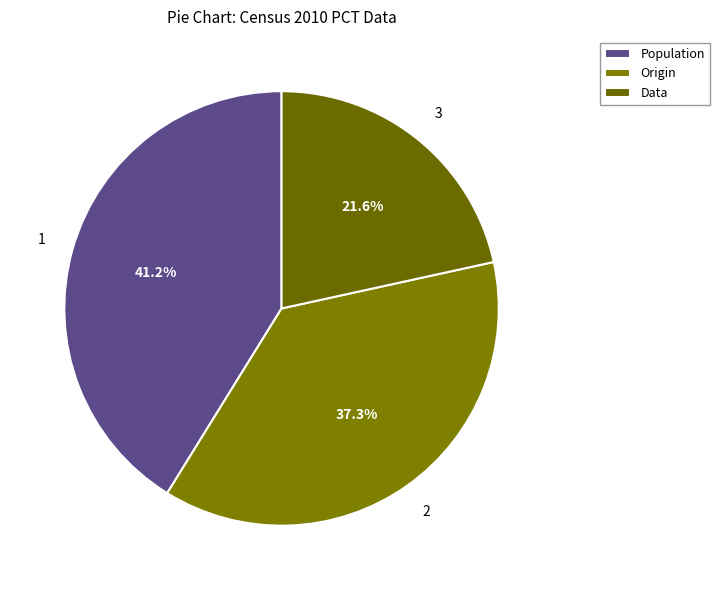

How many segments does this pie chart have?

3